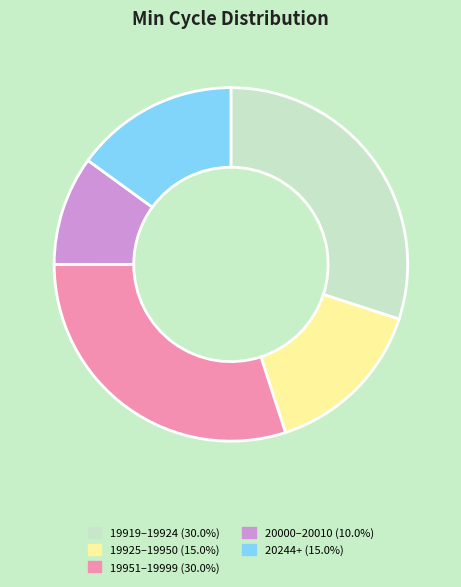

Count the number of slices in the pie.

5